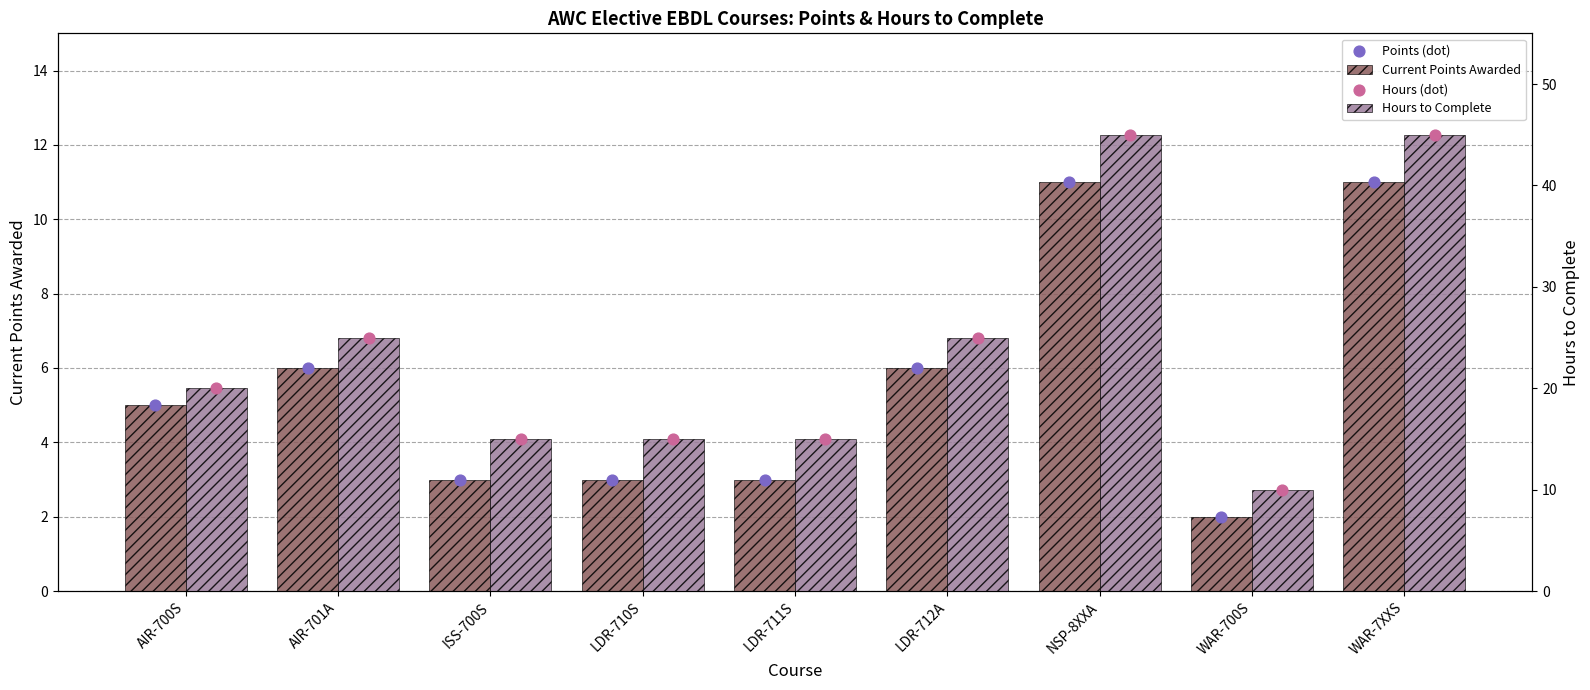

Which series has the largest total across all categories?

Hours to Complete